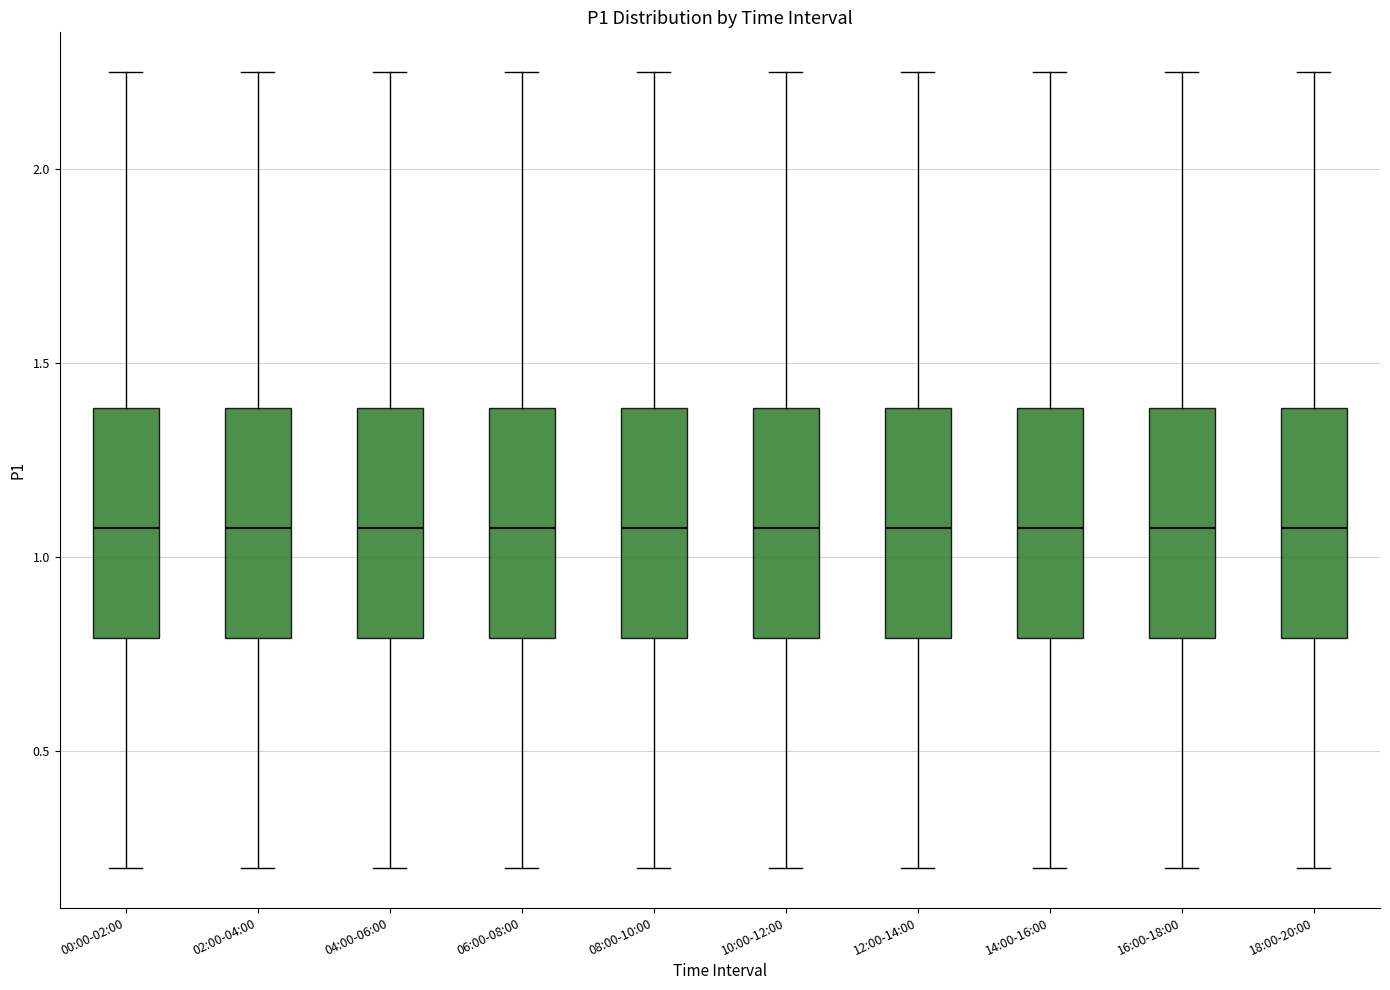

Reading left to right, transcribe this box plot: for each box, give where its median line is, the range the box spans, and where its two whiskers end, as read against the y-axis. The values are not printed on the chart, so give them approximately, as read against the axis.

00:00-02:00: median 1.10, box 0.80 to 1.40, whiskers 0.20 to 2.25
02:00-04:00: median 1.10, box 0.80 to 1.40, whiskers 0.20 to 2.25
04:00-06:00: median 1.10, box 0.80 to 1.40, whiskers 0.20 to 2.25
06:00-08:00: median 1.10, box 0.80 to 1.40, whiskers 0.20 to 2.25
08:00-10:00: median 1.10, box 0.80 to 1.40, whiskers 0.20 to 2.25
10:00-12:00: median 1.10, box 0.80 to 1.40, whiskers 0.20 to 2.25
12:00-14:00: median 1.10, box 0.80 to 1.40, whiskers 0.20 to 2.25
14:00-16:00: median 1.10, box 0.80 to 1.40, whiskers 0.20 to 2.25
16:00-18:00: median 1.10, box 0.80 to 1.40, whiskers 0.20 to 2.25
18:00-20:00: median 1.10, box 0.80 to 1.40, whiskers 0.20 to 2.25